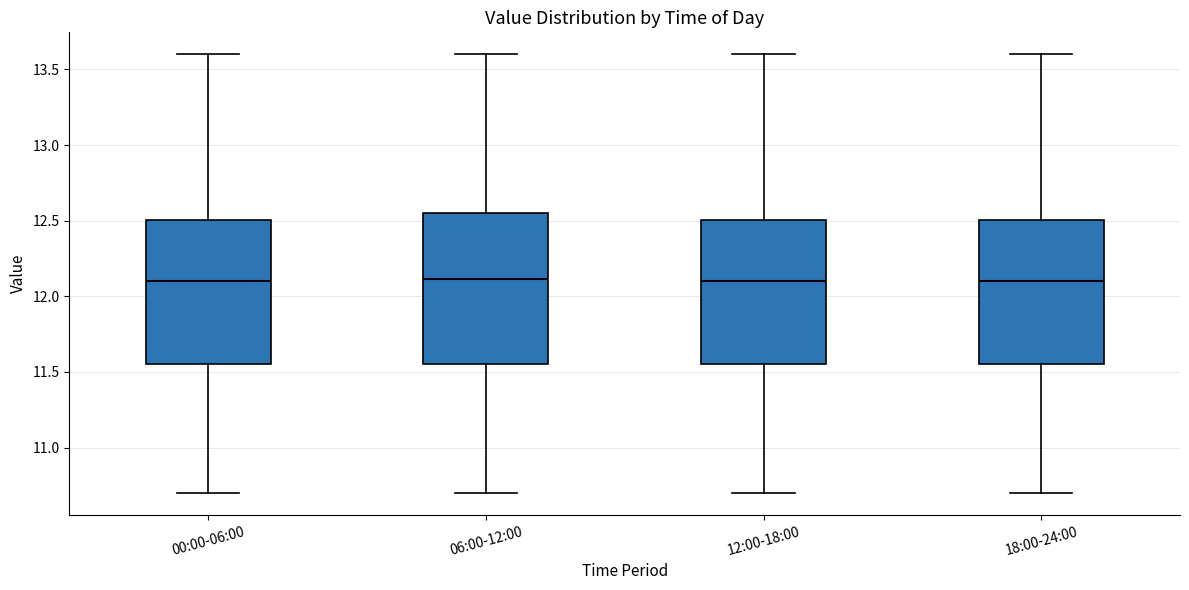

Reading left to right, read every box against the y-axis: the position of its median line, the range the box covers, and the ends of its whiskers. The values are not printed on the chart, so give them approximately, as read against the axis.

00:00-06:00: median 12.10, box 11.55 to 12.50, whiskers 10.70 to 13.60
06:00-12:00: median 12.10, box 11.55 to 12.55, whiskers 10.70 to 13.60
12:00-18:00: median 12.10, box 11.55 to 12.50, whiskers 10.70 to 13.60
18:00-24:00: median 12.10, box 11.55 to 12.50, whiskers 10.70 to 13.60